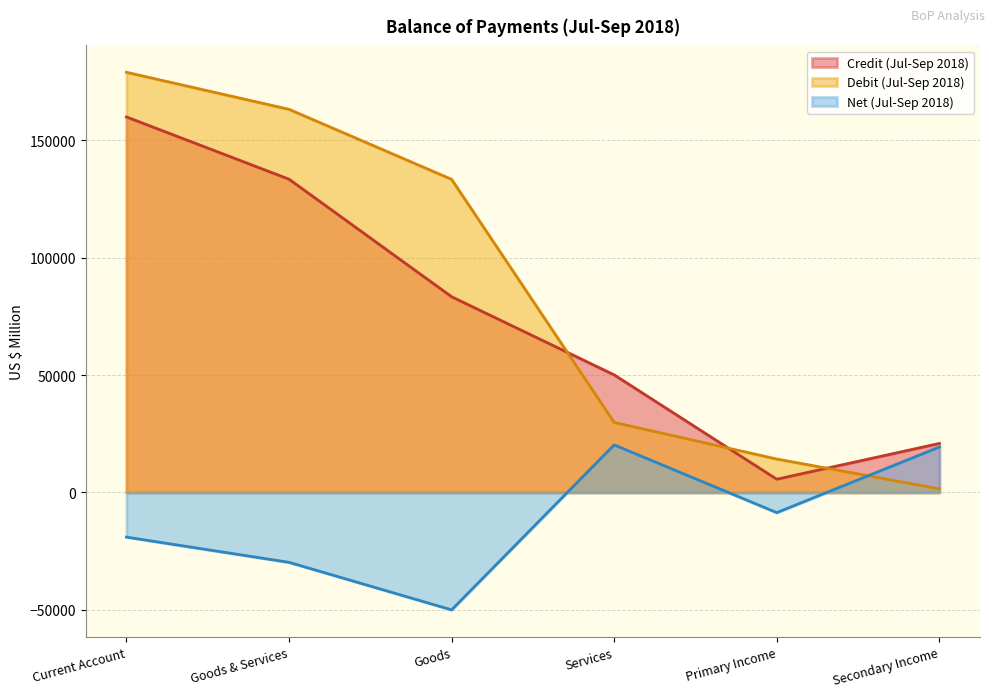

True or false: Net (Jul-Sep 2018) and Debit (Jul-Sep 2018) intersect in this chart.

True